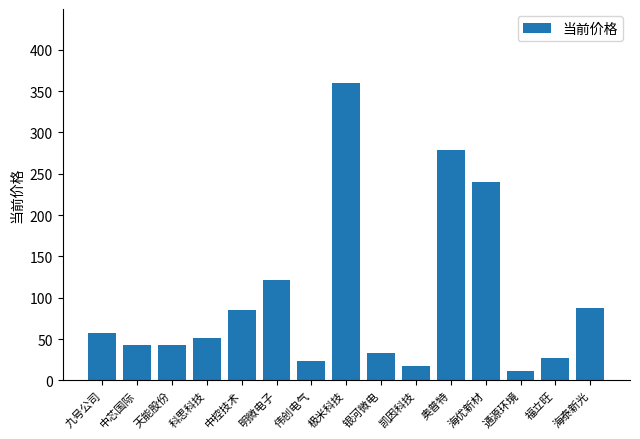

What is the difference between the maximum and minimum values?

347.8